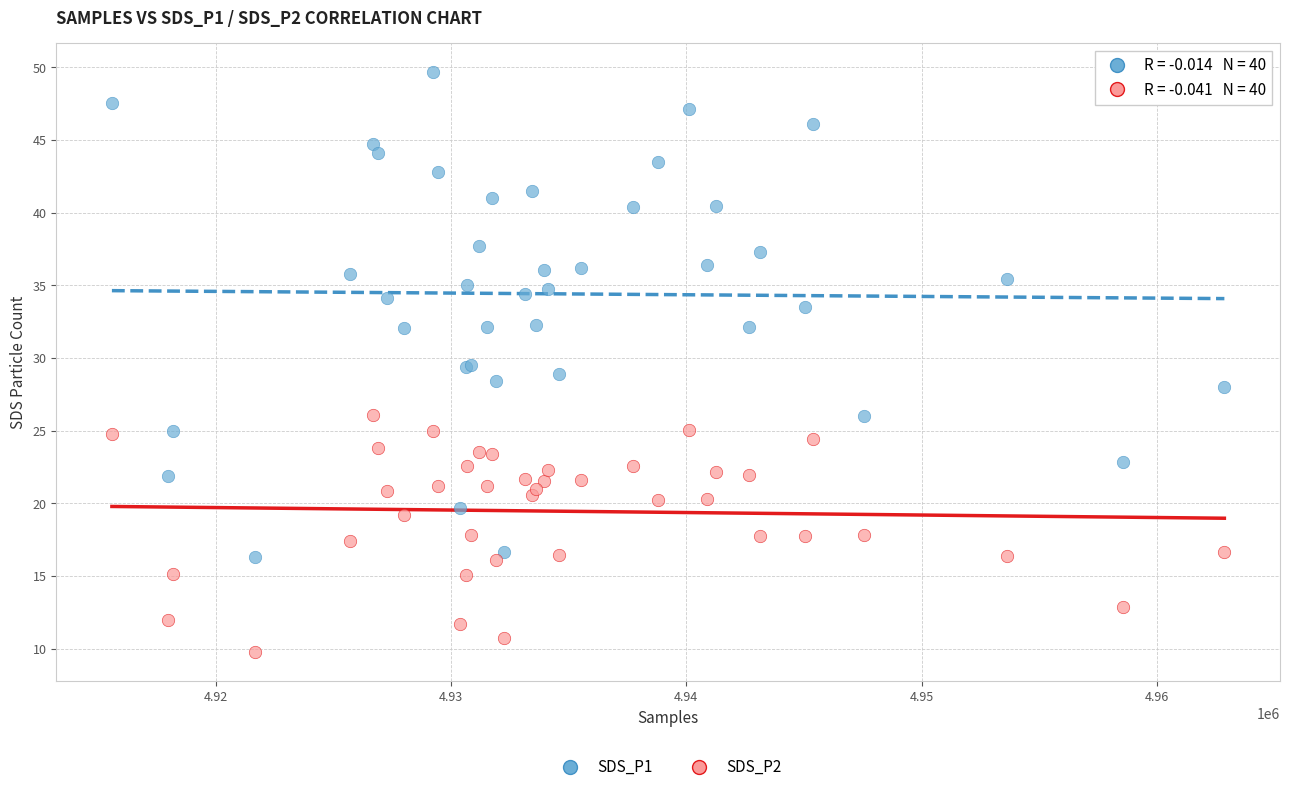

Which series has the widest spread of Y values?

SDS_P1